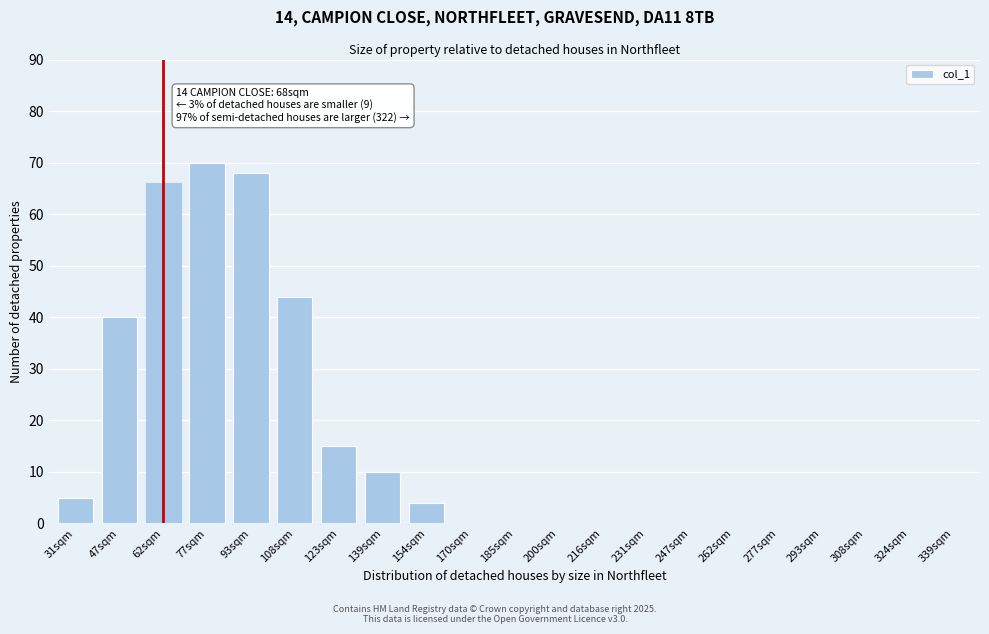

Reading left to right, list all the values displayed in this chart.

31sqm=5	47sqm=40	62sqm=66	77sqm=70	93sqm=68	108sqm=44	123sqm=15	139sqm=10	154sqm=4	170sqm=0	185sqm=0	200sqm=0	216sqm=0	231sqm=0	247sqm=0	262sqm=0	277sqm=0	293sqm=0	308sqm=0	324sqm=0	339sqm=0